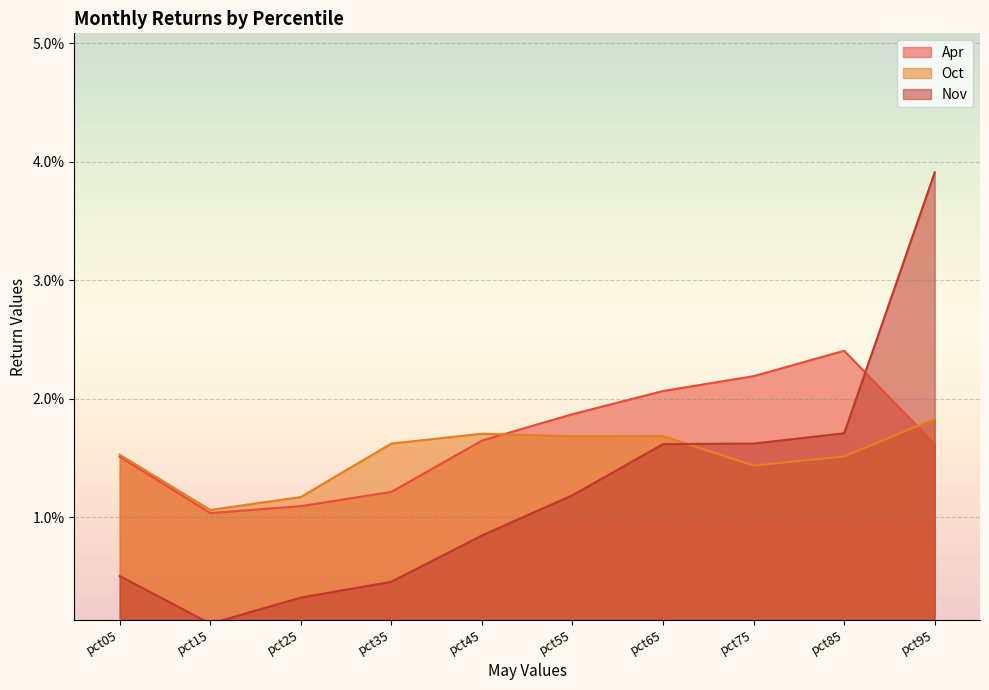

Is the value of Nov at pct75 greater than the value of Oct at pct45?

No